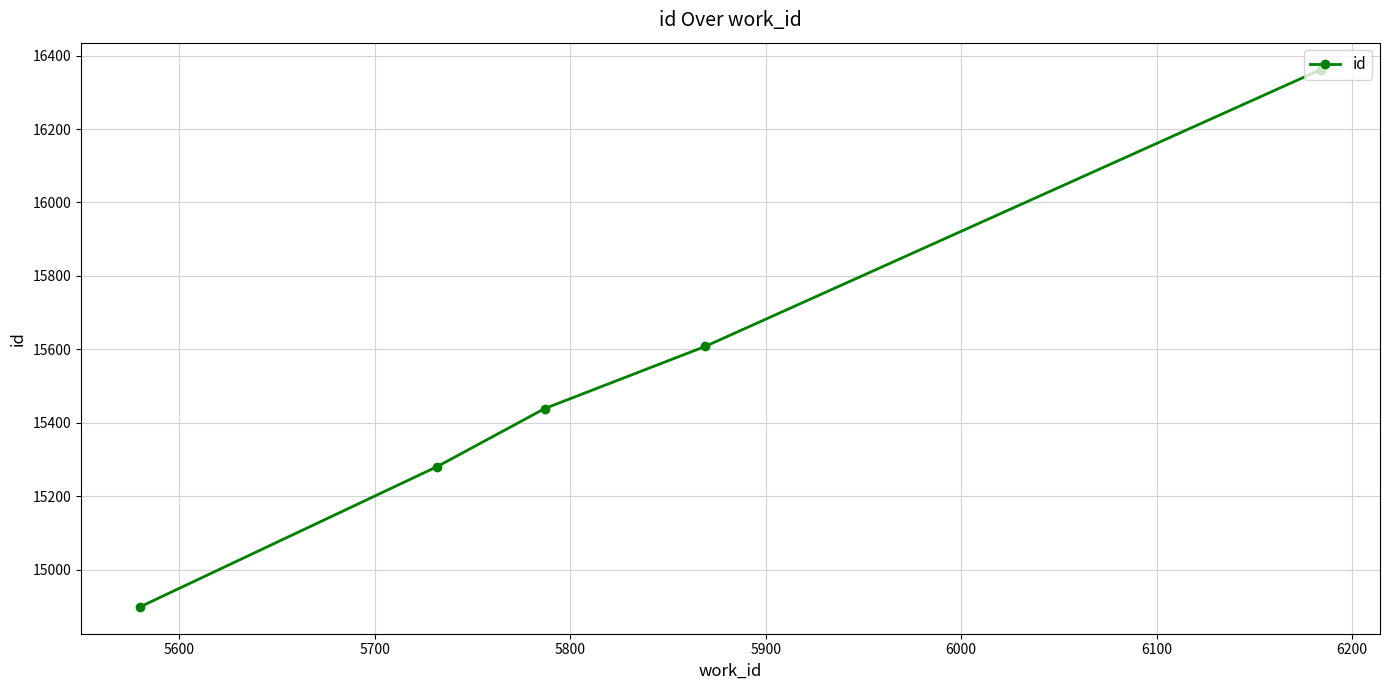

What is the value of the 2nd point from the left?

15281